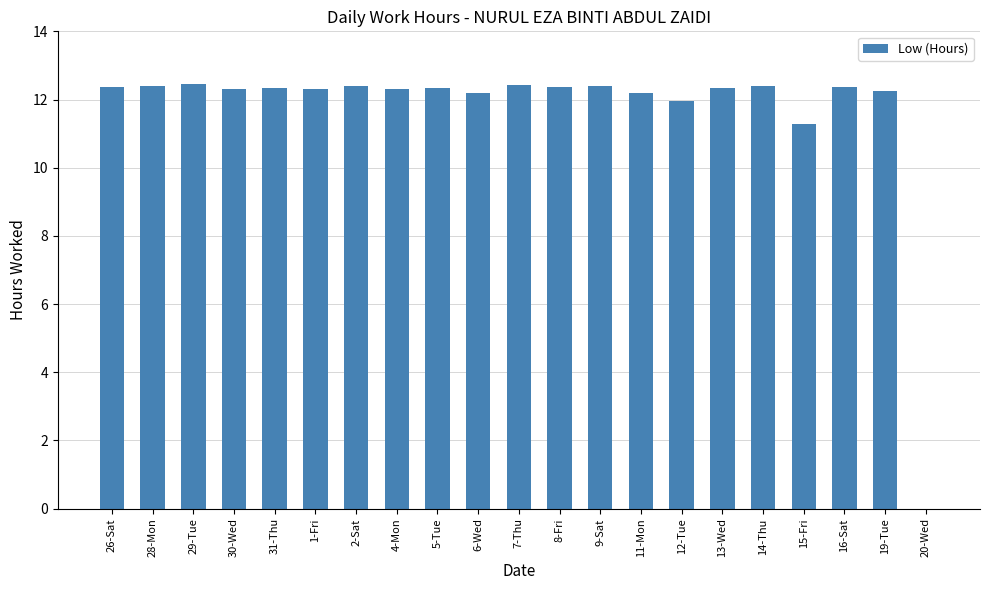

Approximately how many times larger is the value at 9-Sat compared to 4-Mon?

1.0